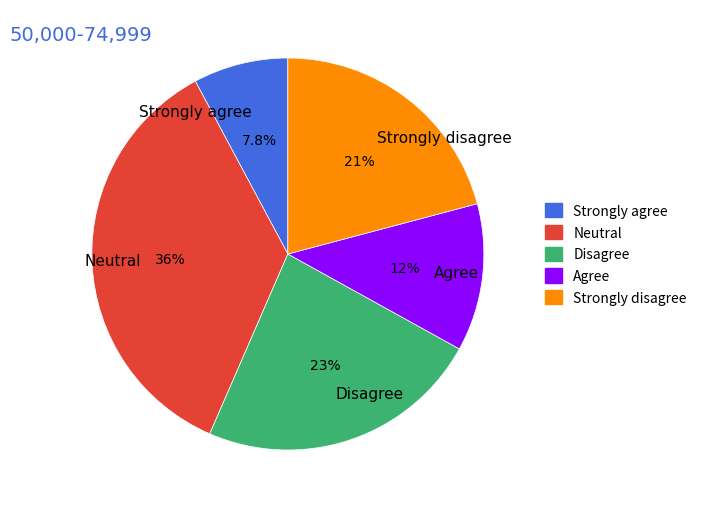

Rank the categories by value from highest to lowest.

Neutral, Disagree, Strongly disagree, Agree, Strongly agree